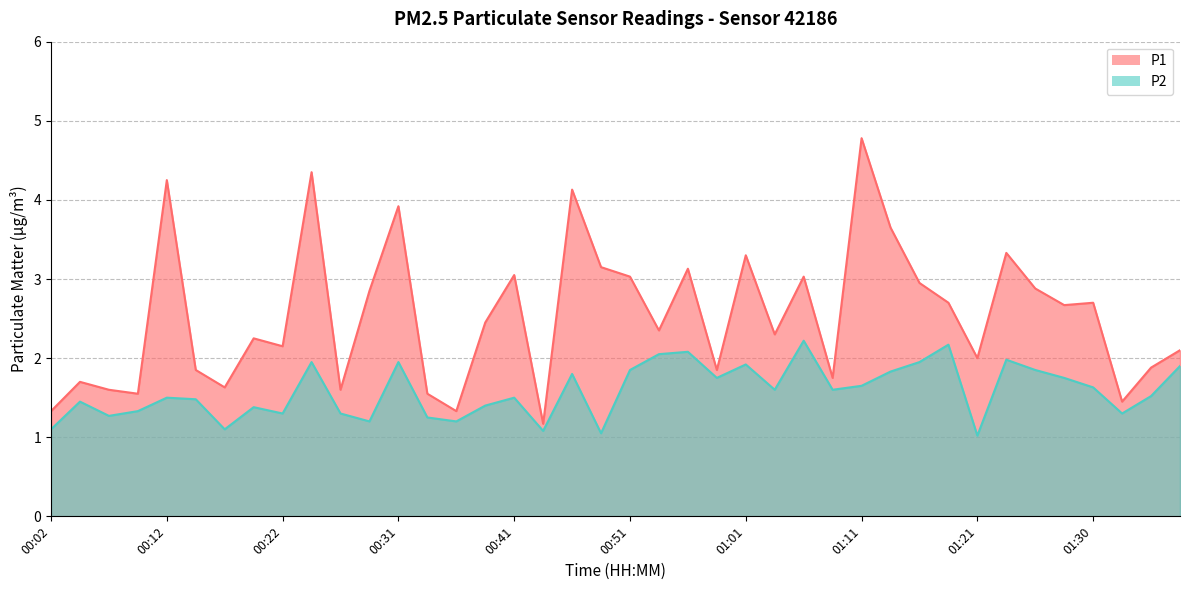

What is the sum of all P2 values?

63.2